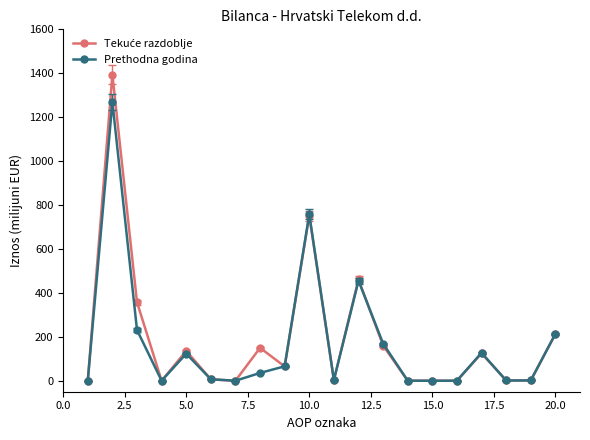

What is the maximum value shown in the chart?

1393.8